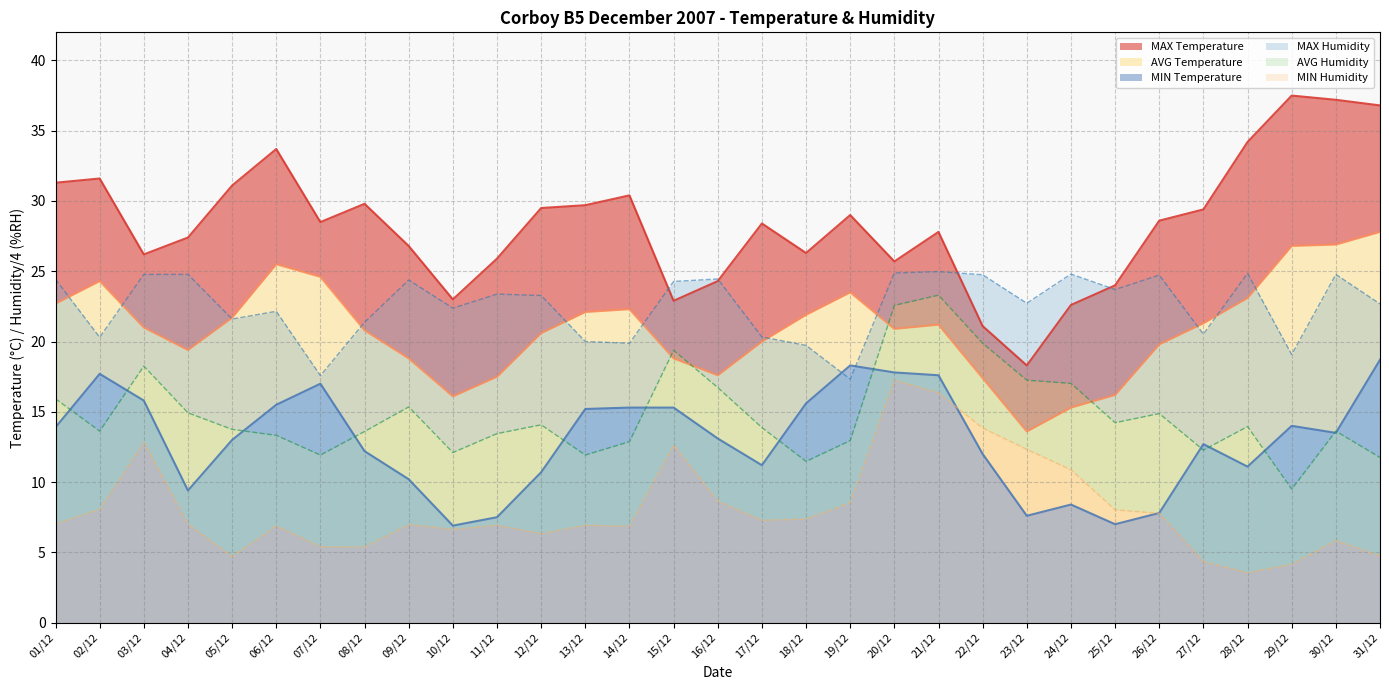

True or false: MIN Humidity and MAX Humidity cross at least once.

False